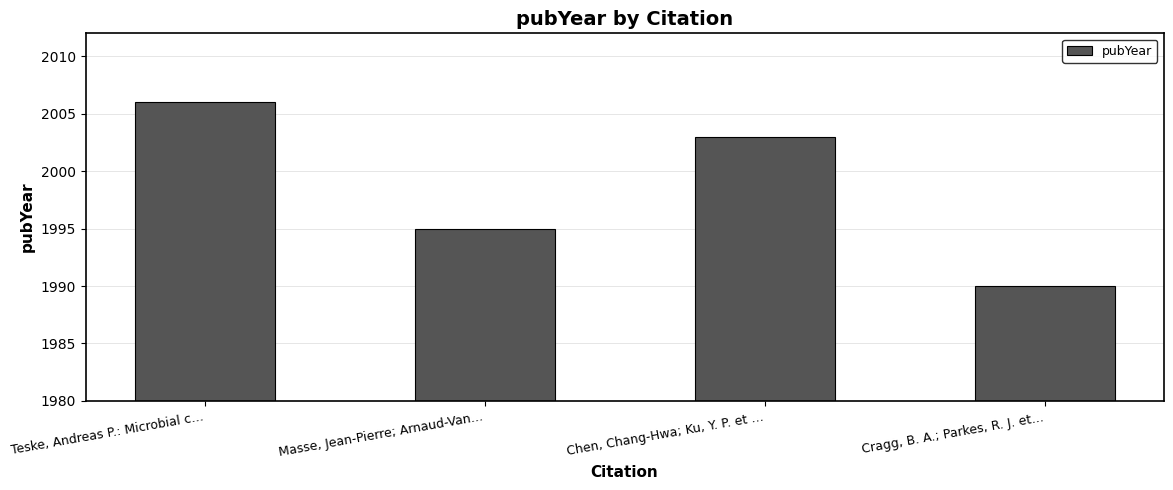

Reading left to right, transcribe all the data shown in this chart.

2006	1995	2003	1990